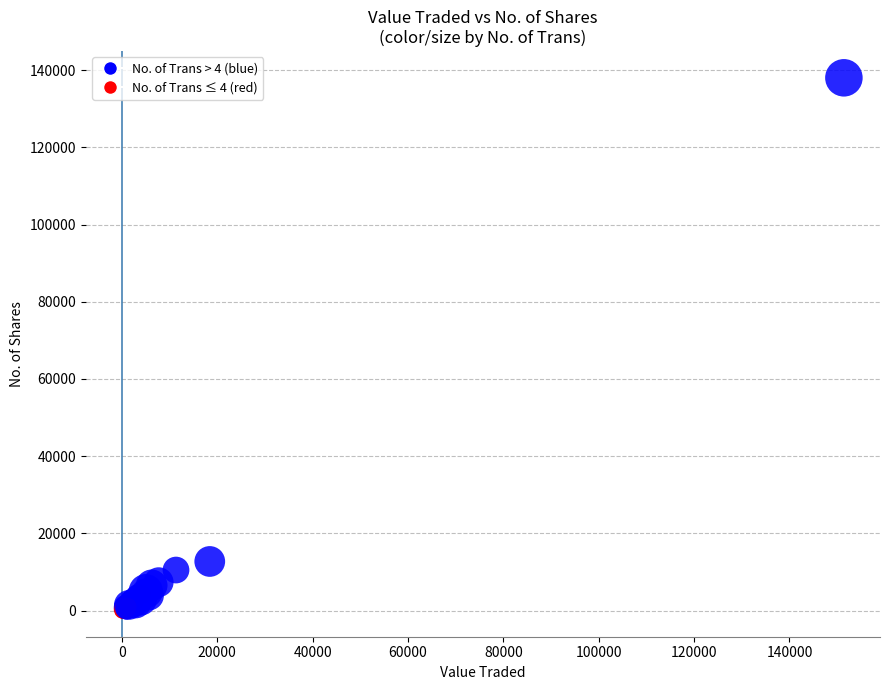

What Y value in the scatter plot is closest to 69066?

12720